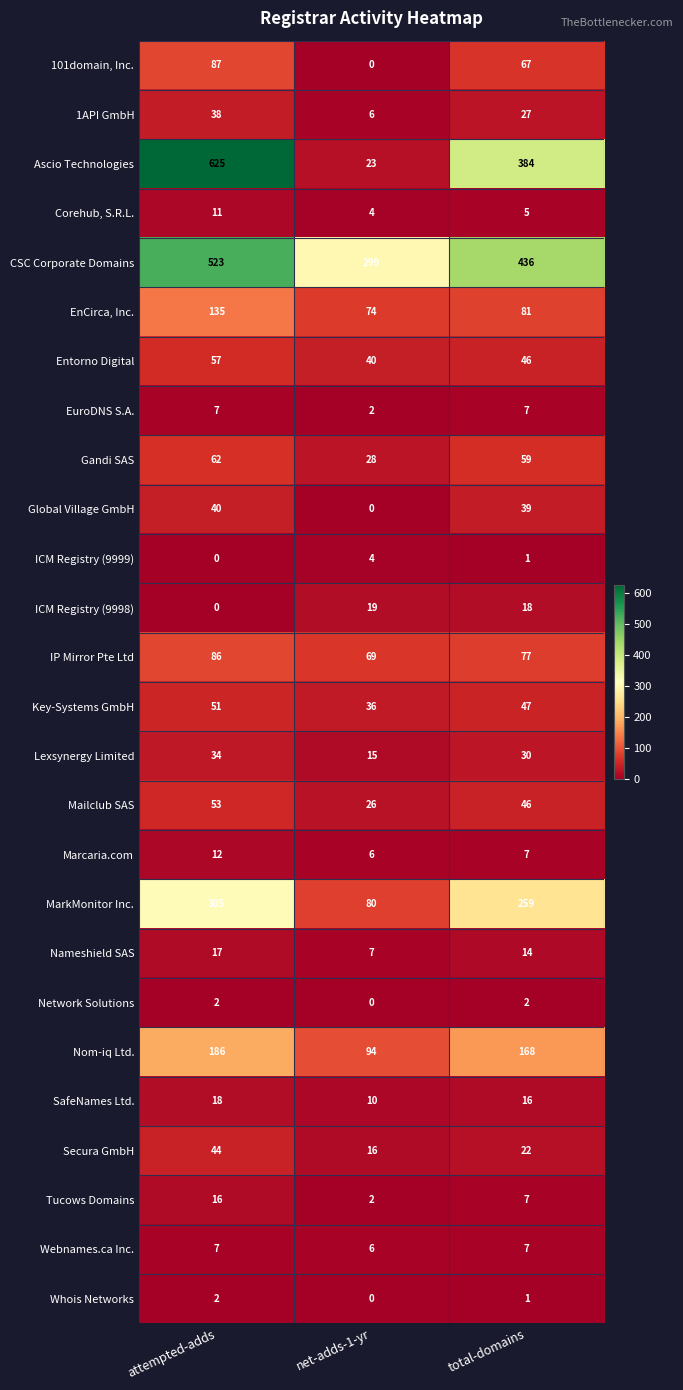

Rank the categories by Gandi SAS value from lowest to highest.

net-adds-1-yr, total-domains, attempted-adds